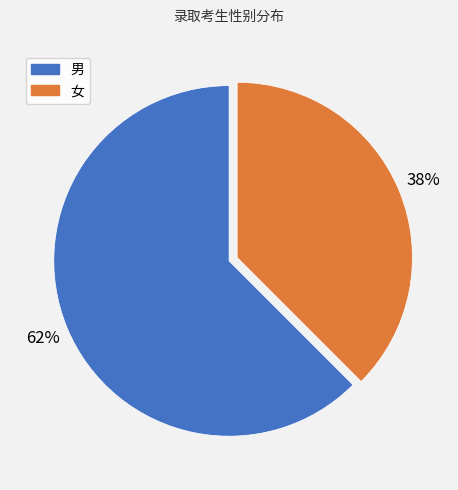

How many segments does this pie chart have?

2